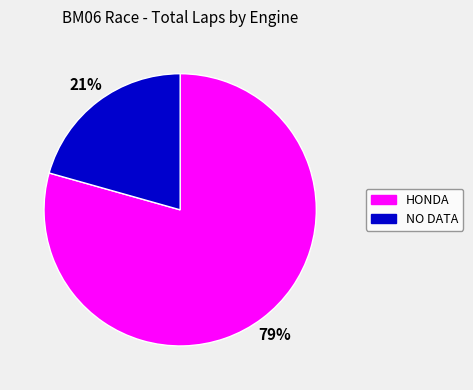

Does any single category account for the majority?

Yes